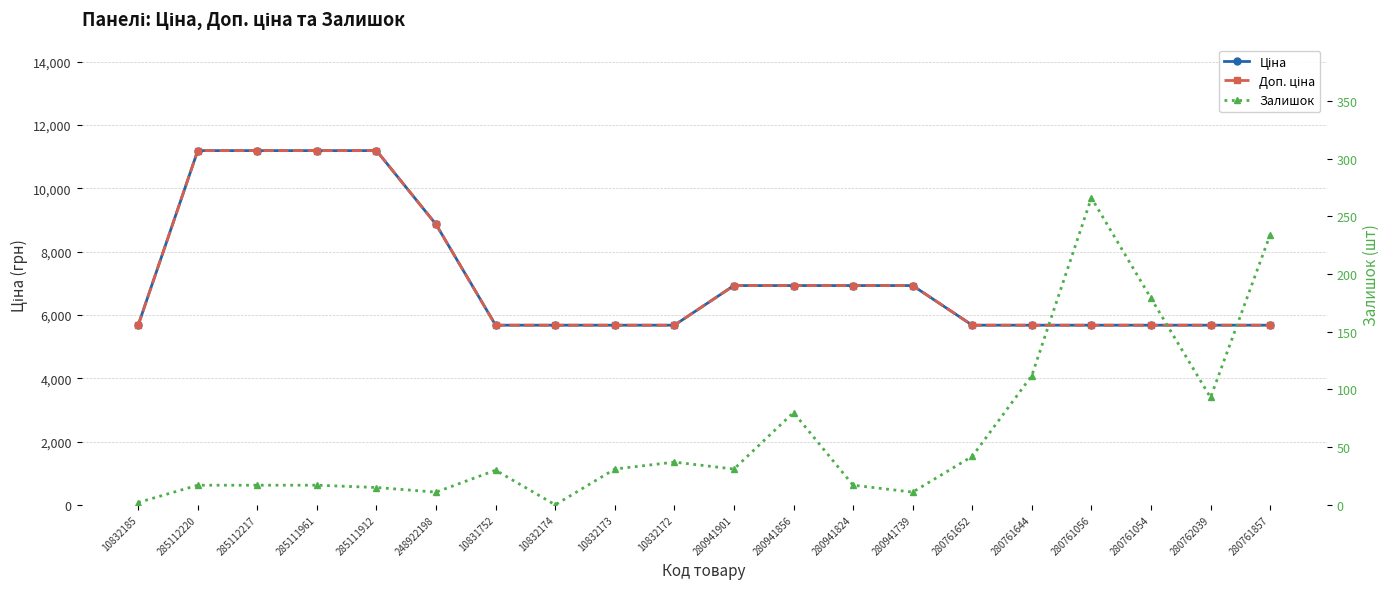

Reading left to right, list all the values displayed in this chart.

Ціна: 5673.8	11188.2	11188.2	11188.2	11188.2	8856.7	5673.8	5673.8	5673.8	5673.8	6925.7	6925.7	6925.7	6925.7	5673.8	5673.8	5673.8	5673.8	5673.8	5673.8
Доп. ціна: 5673.8	11188.2	11188.2	11188.2	11188.2	8856.7	5673.8	5673.8	5673.8	5673.8	6925.7	6925.7	6925.7	6925.7	5673.8	5673.8	5673.8	5673.8	5673.8	5673.8
Залишок: 2.0	17.0	17.0	17.0	15.0	11.0	30.0	0.0	31.0	37.0	31.0	80.0	17.0	11.0	42.0	112.0	266.0	179.0	93.0	234.0